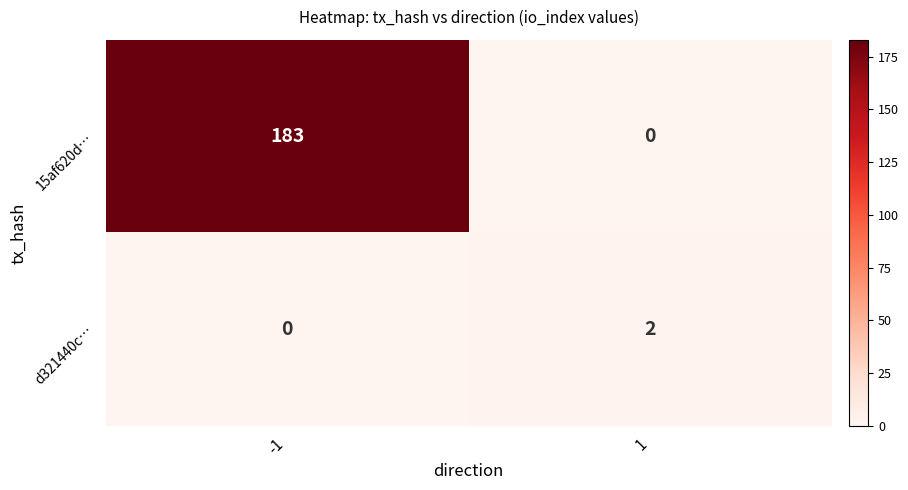

Reading right to left, what are all the values shown in this chart?

15af620d…: 0	183
d321440c…: 2	0